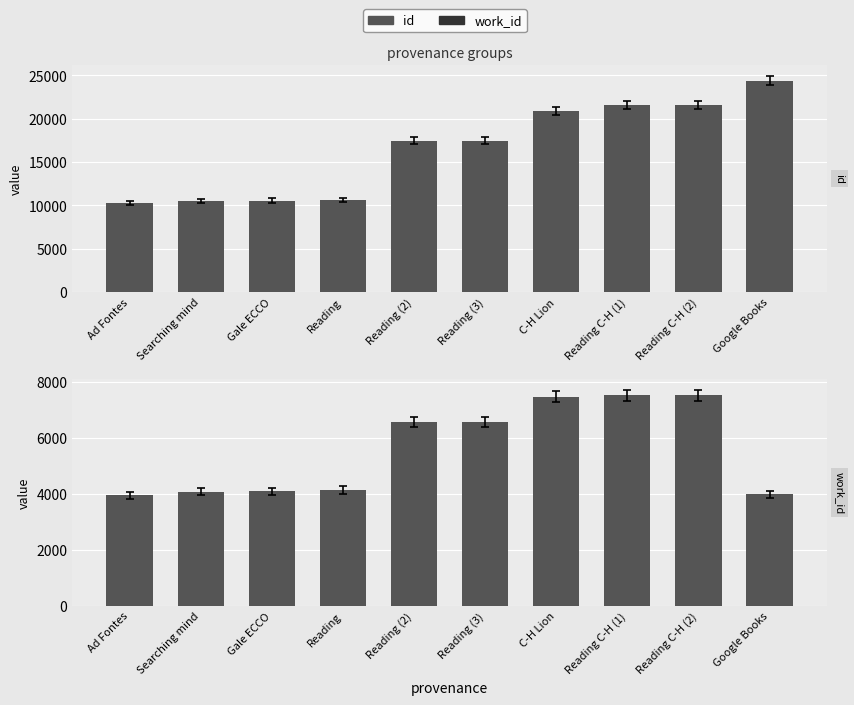

At how many categories does at least one series exceed 13232?

6